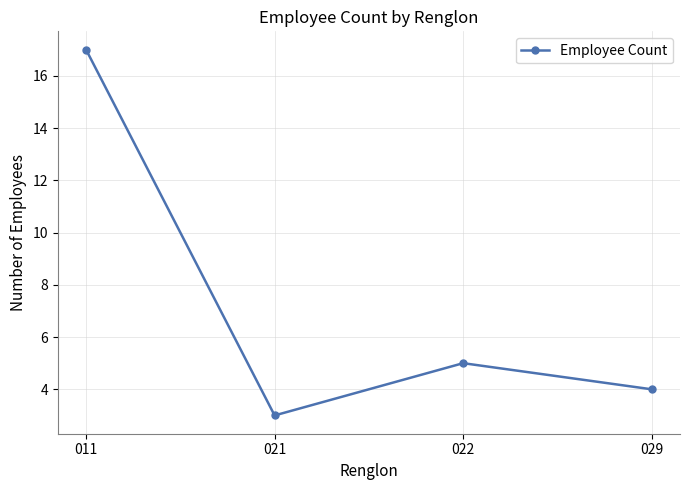

Reading left to right, list all the values displayed in this chart.

17	3	5	4